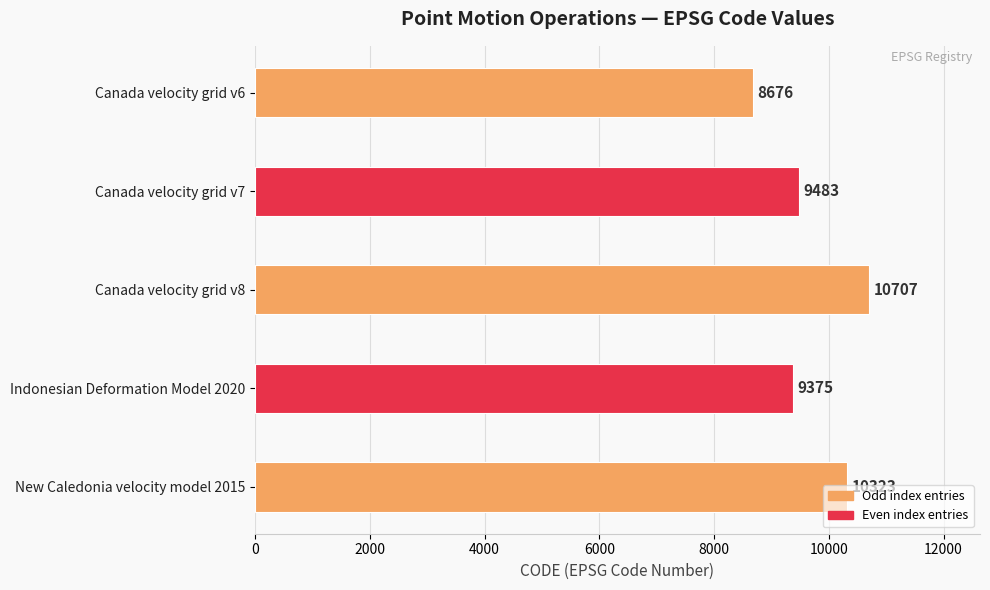

Does the chart contain any negative values?

No